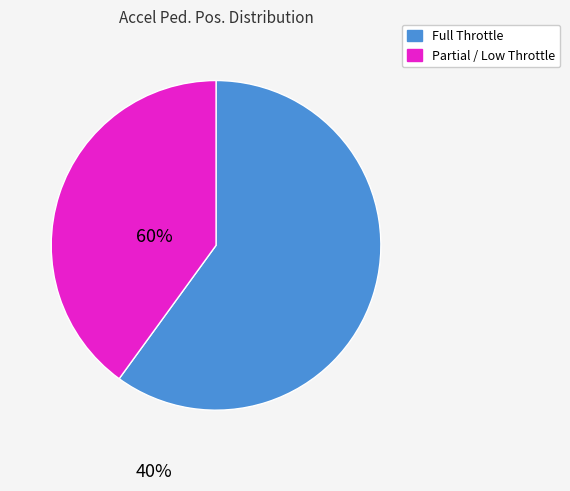

Does any single category account for the majority?

Yes